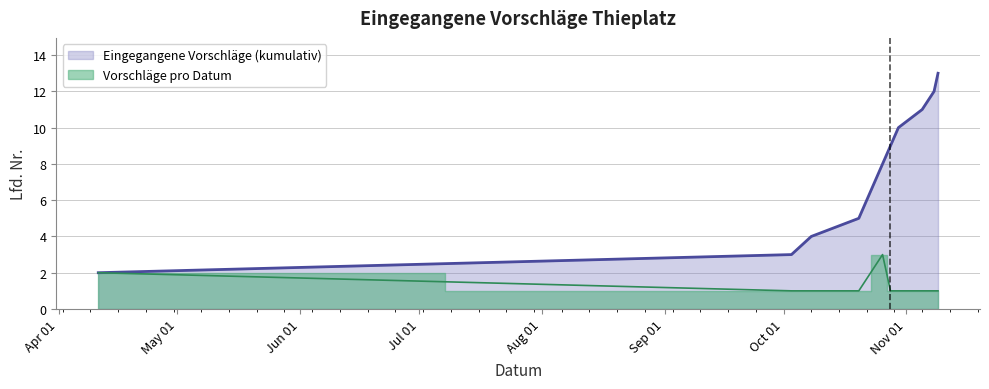

At which label does the data first exceed 7?

2018-10-26